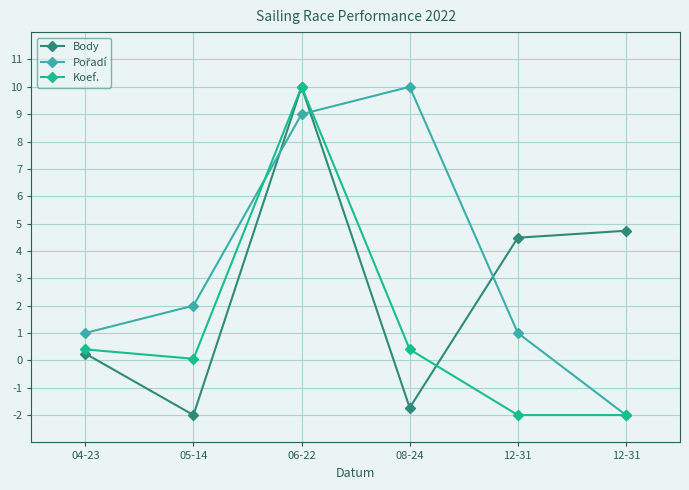

What is the sum of all Koef. values?

6.9